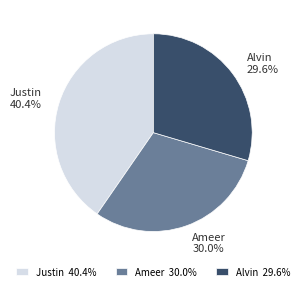

Which category has the biggest portion of the pie?

Justin